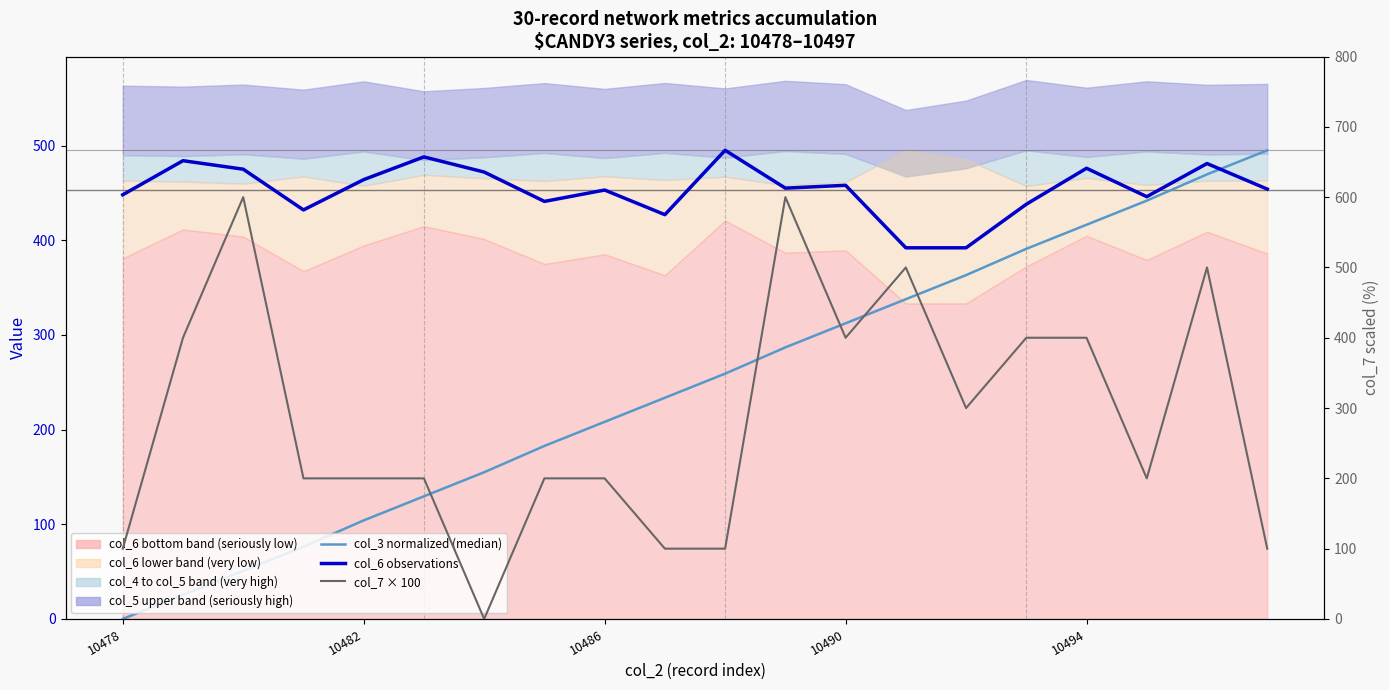

What is the label of the 4th point from the left?

10490